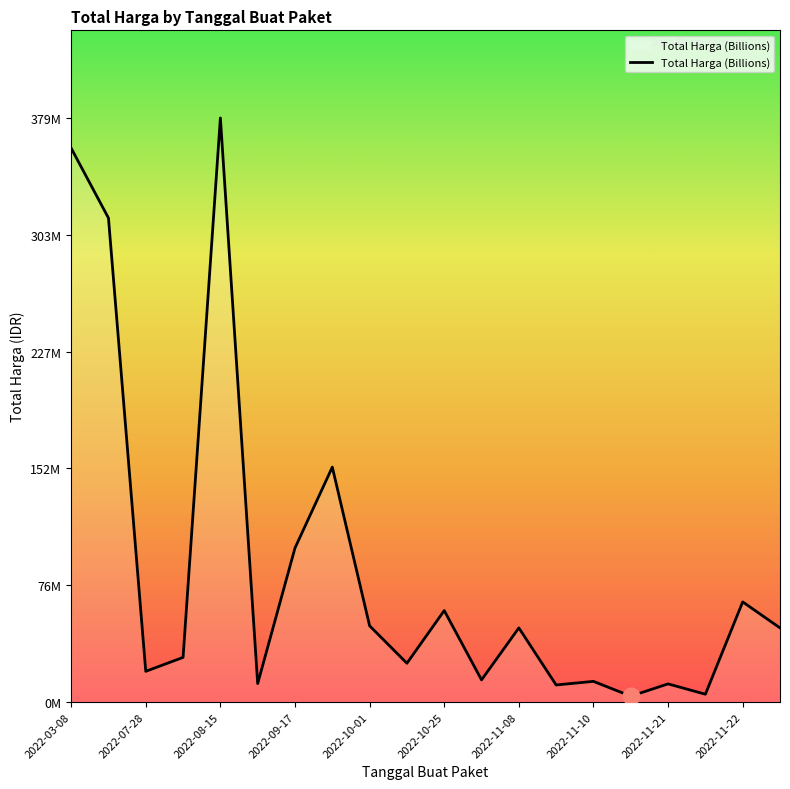

Where is the data nearest to the value 191450000?

2022-09-30